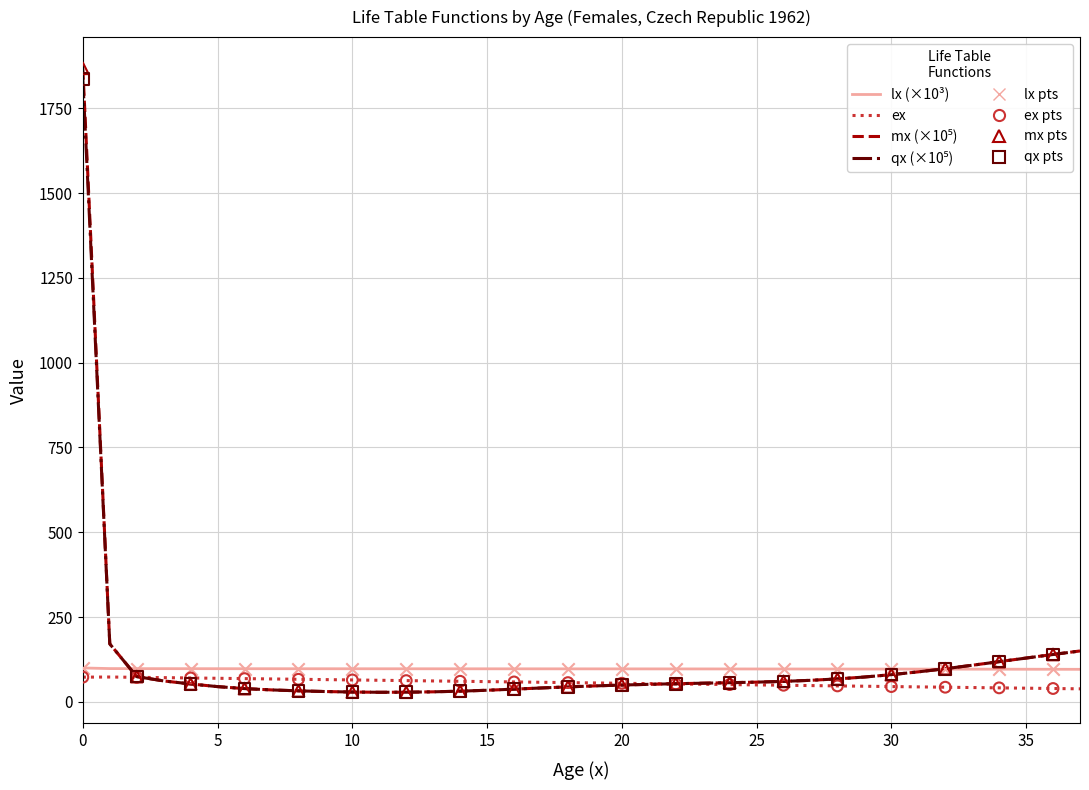

What is the highest value of the lx (×10³) series?

100.0